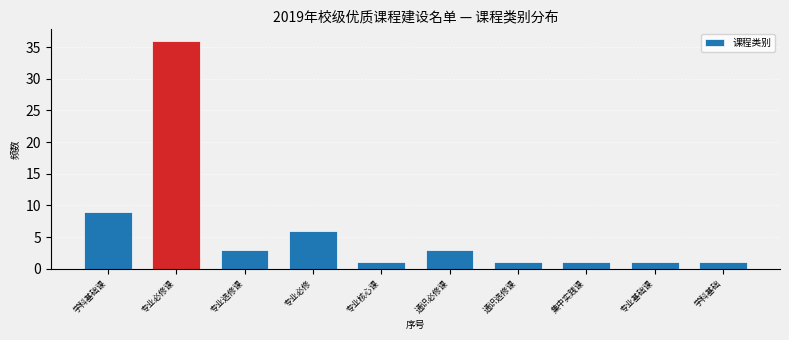

Reading right to left, extract all data points from this chart.

学科基础=1	专业基础课=1	集中实践课=1	通识选修课=1	通识必修课=3	专业核心课=1	专业必修=6	专业选修课=3	专业必修课=36	学科基础课=9